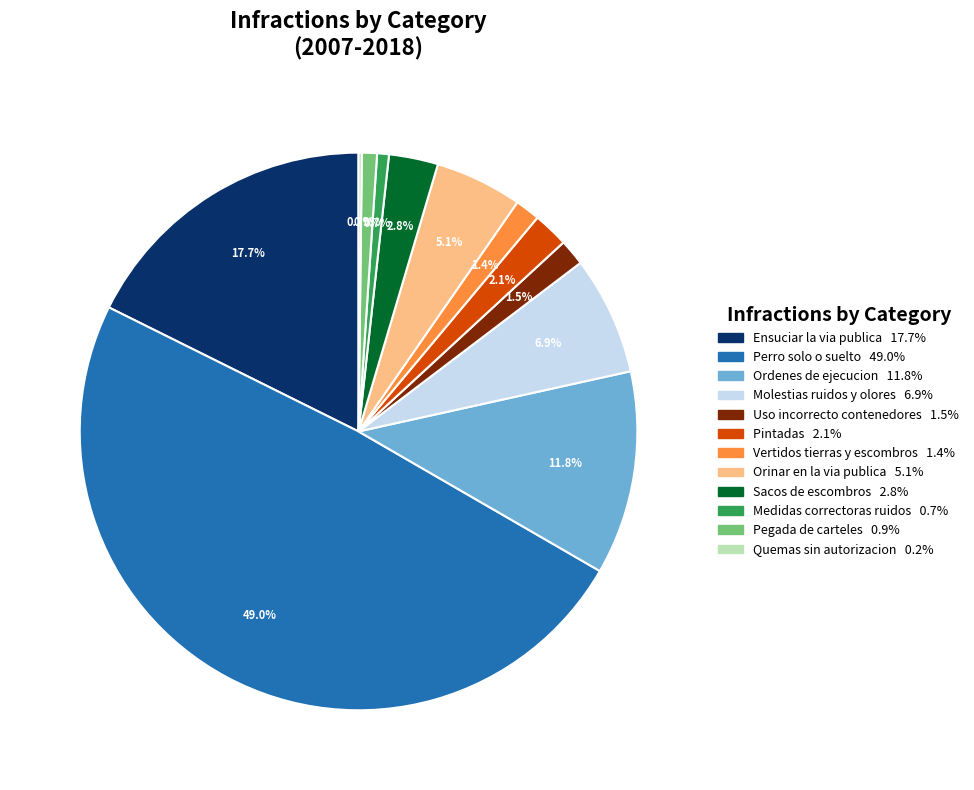

What is the ratio of the value at Molestias ruidos y olores to the value at Ensuciar la via publica?

0.4